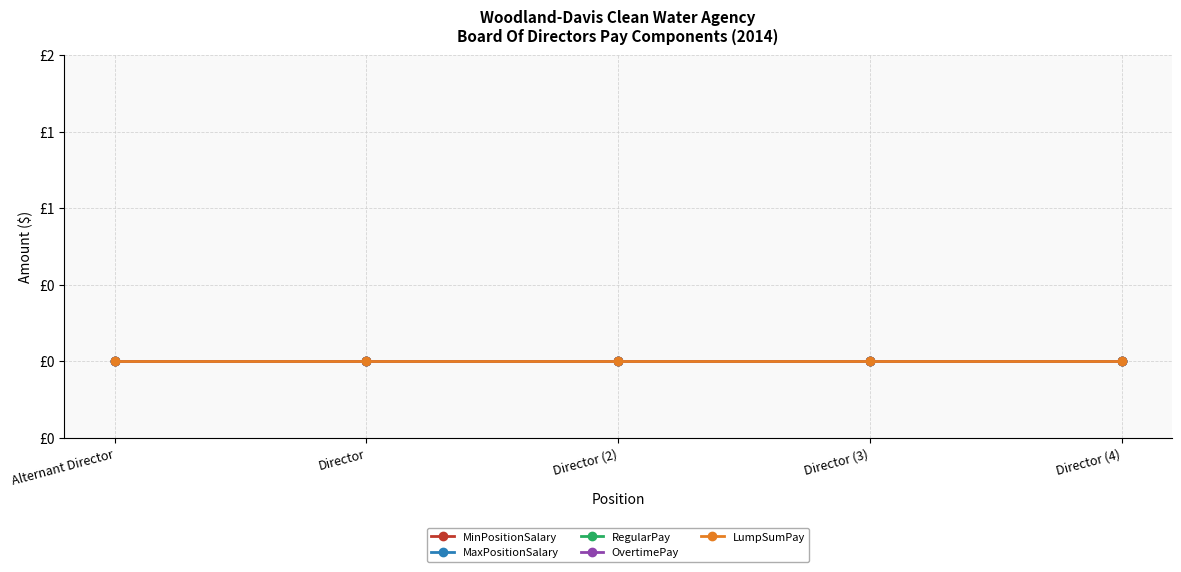

Reading right to left, list all the values displayed in this chart.

MinPositionSalary: Director=0	Director=0	Director=0	Director=0	Alternant Director=0
MaxPositionSalary: Director=0	Director=0	Director=0	Director=0	Alternant Director=0
RegularPay: Director=0	Director=0	Director=0	Director=0	Alternant Director=0
OvertimePay: Director=0	Director=0	Director=0	Director=0	Alternant Director=0
LumpSumPay: Director=0	Director=0	Director=0	Director=0	Alternant Director=0
Year: Director=2014	Director=2014	Director=2014	Director=2014	Alternant Director=2014